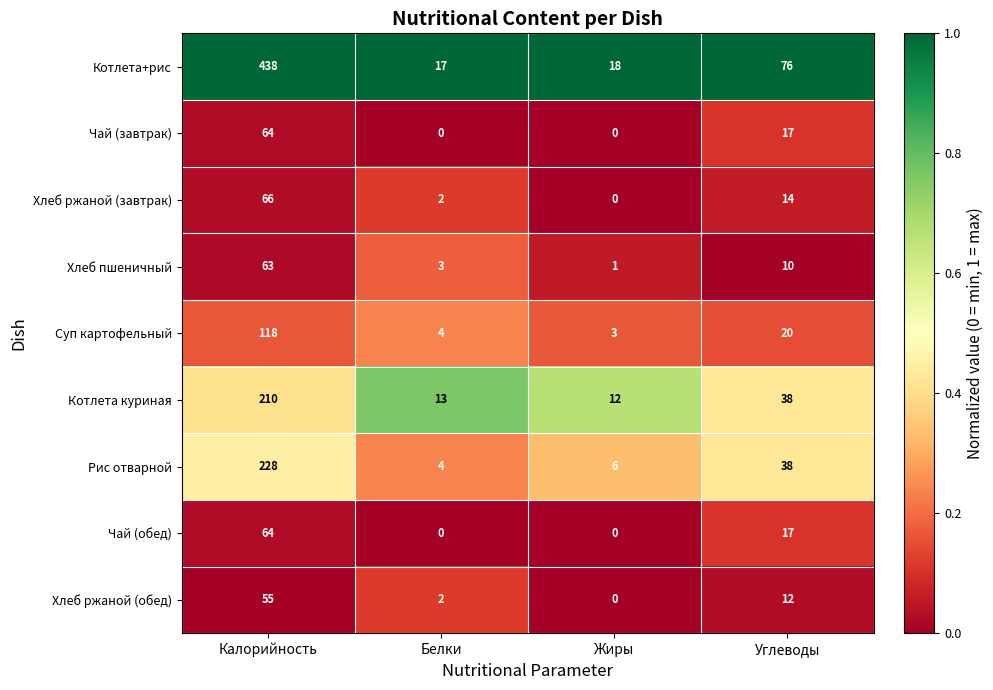

At which category is the sum across all series the highest?

Калорийность